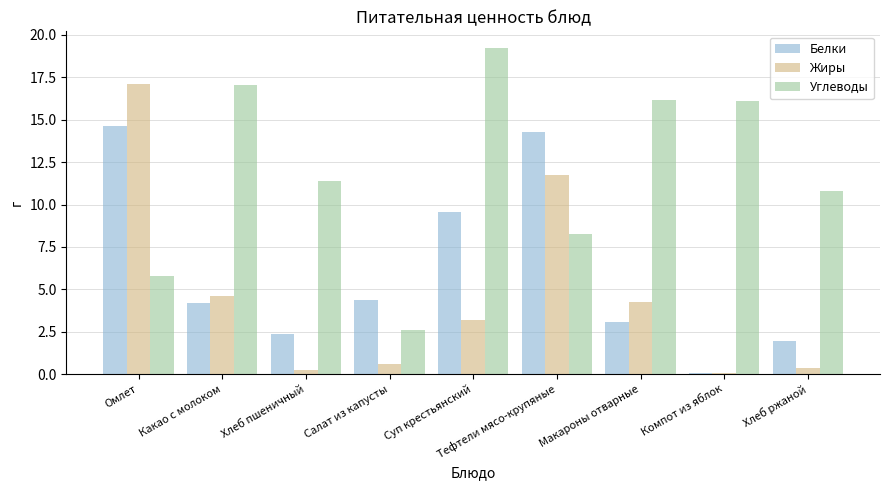

Where does the Углеводы series first go above 11?

Какао с молоком